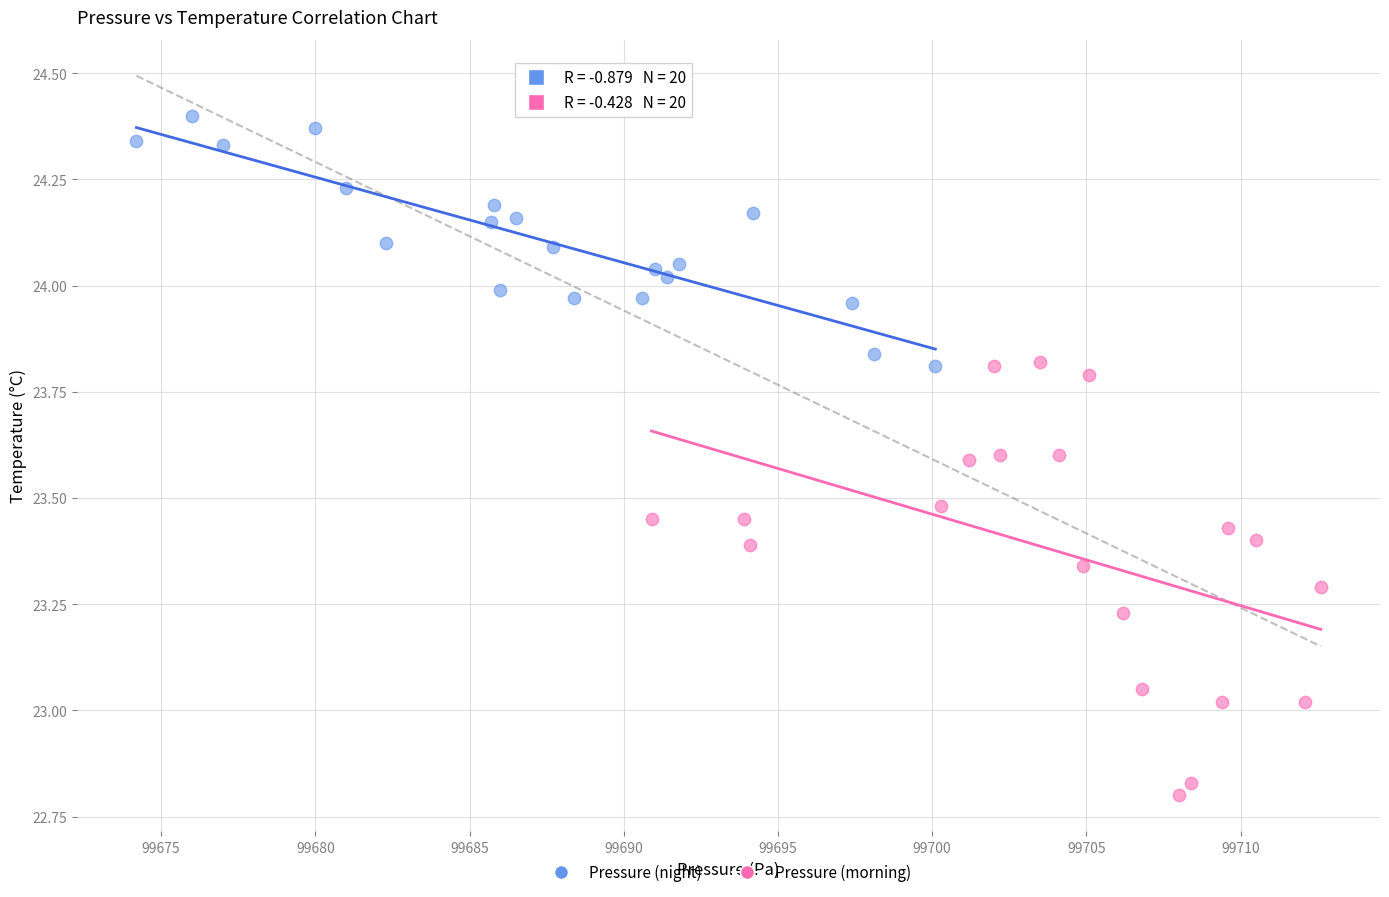

Which series reaches the maximum Y coordinate?

Pressure (night)